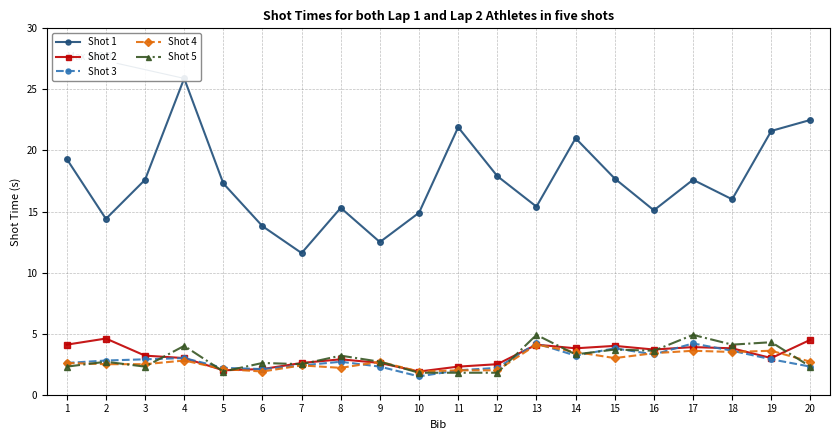

How many data points in Shot 5 are less than 2?

4